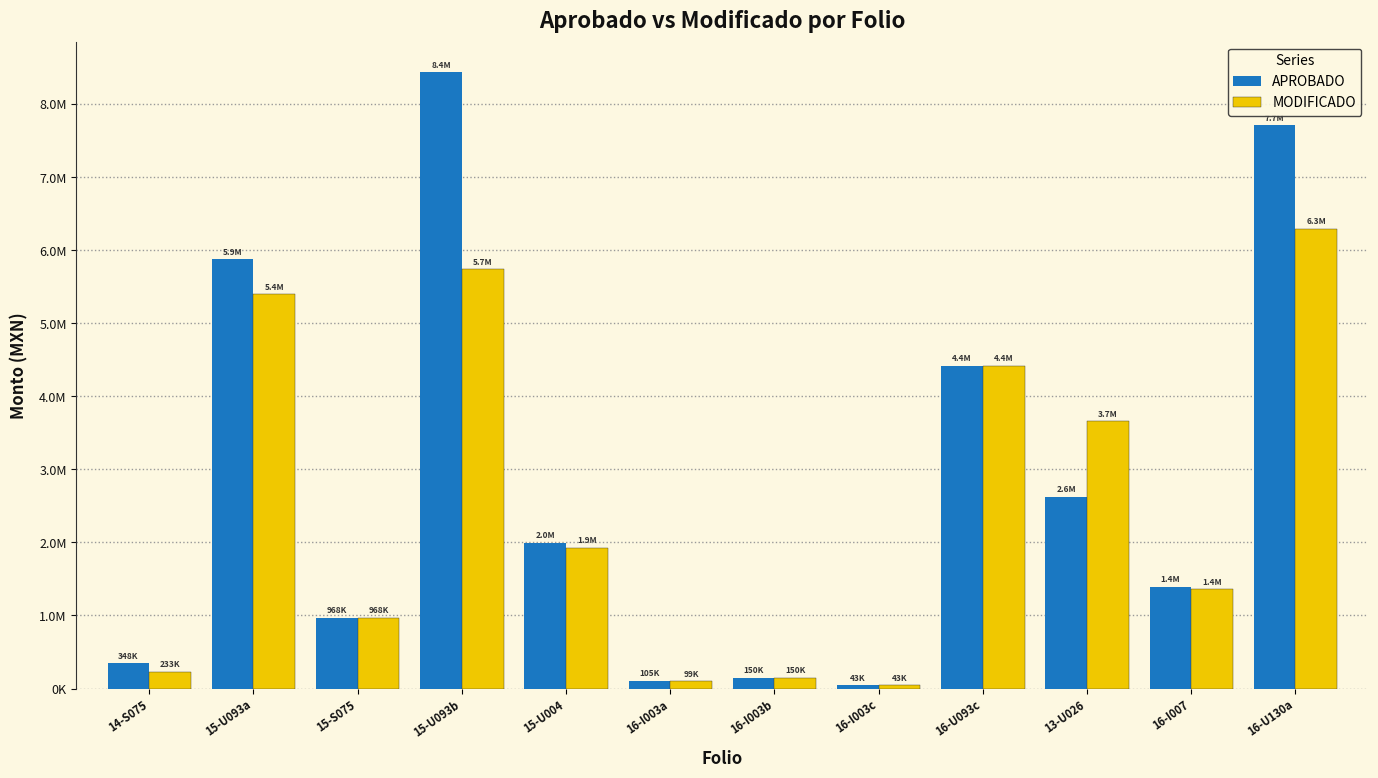

Which series has the largest range (max minus min)?

APROBADO